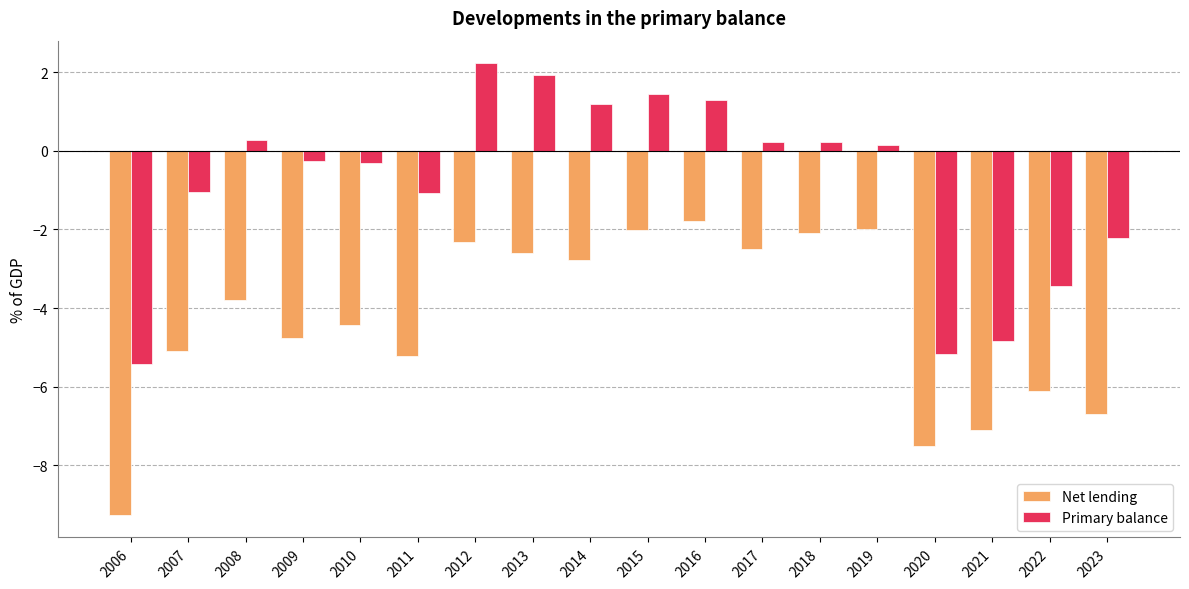

Is the value of Primary balance at 2013 greater than the value of Net lending at 2008?

Yes